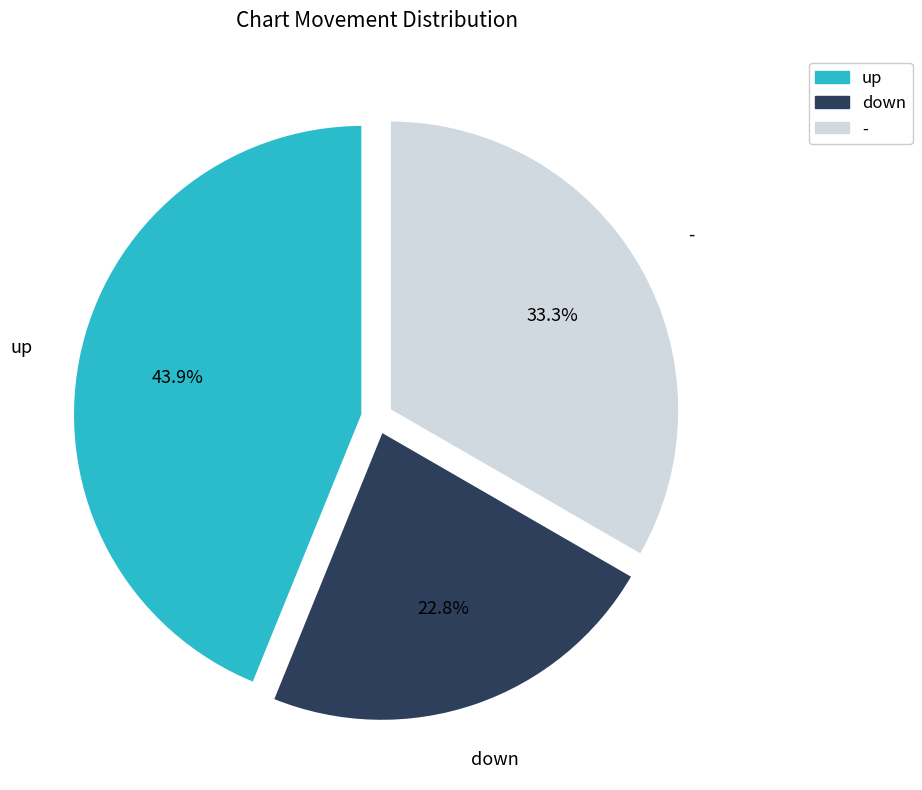

Which has a higher value, - or up?

up